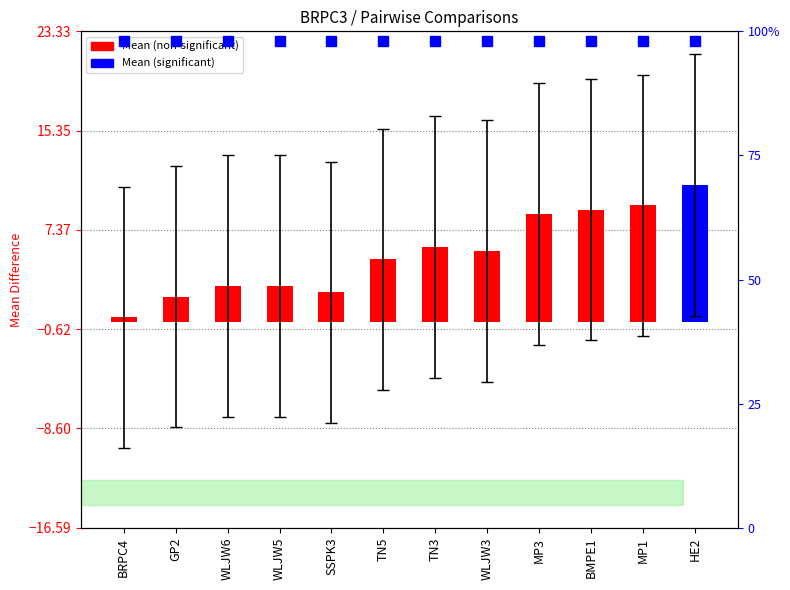

Rank the categories by Mean value from highest to lowest.

HE2, MP1, BMPE1, MP3, TN3, WLJW3, TN5, WLJW6, WLJW5, SSPK3, GP2, BRPC4